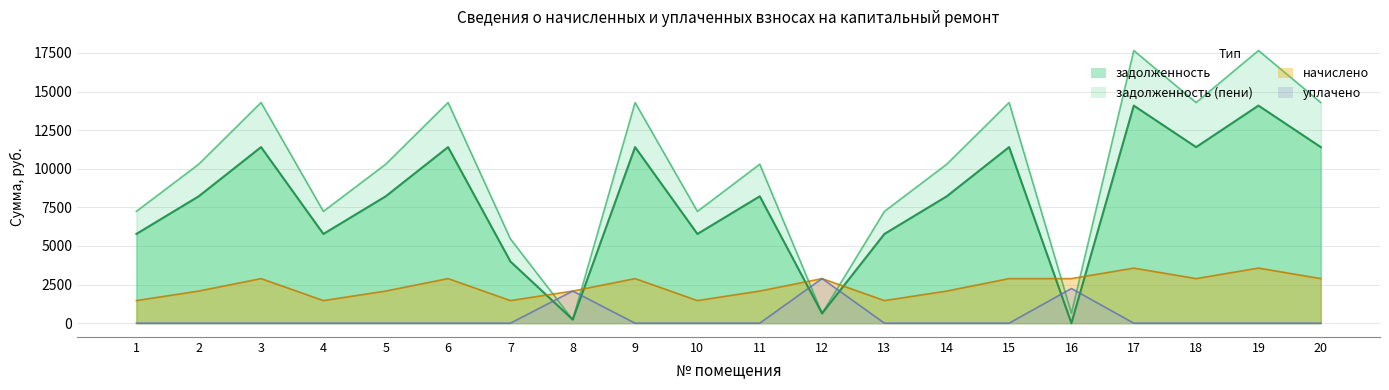

Where is уплачено nearest to the value 1445?

8